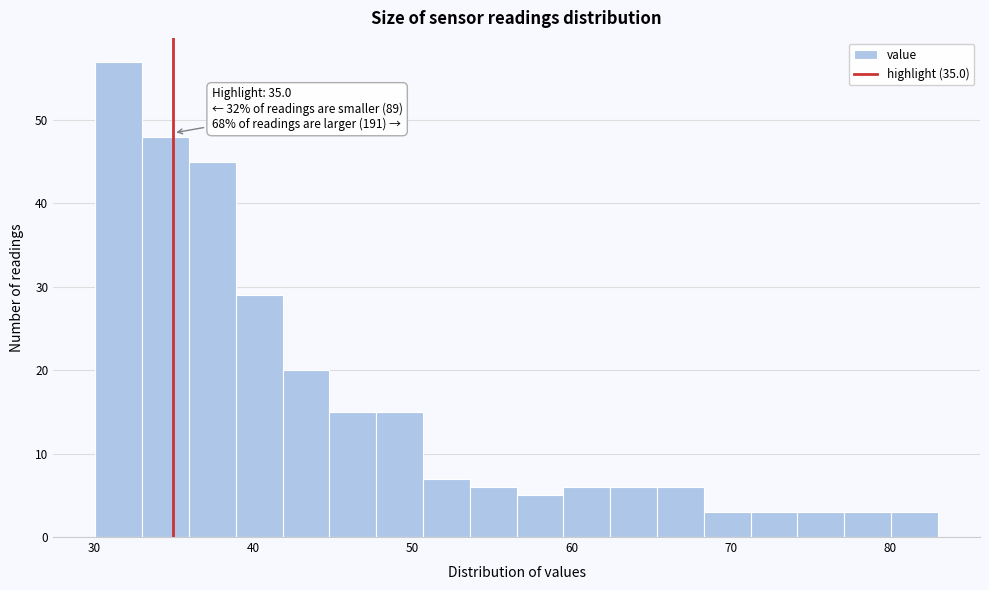

Around what value on the x-axis is the tallest bar? Give the approximate position of its centre, as read against the axis.

32